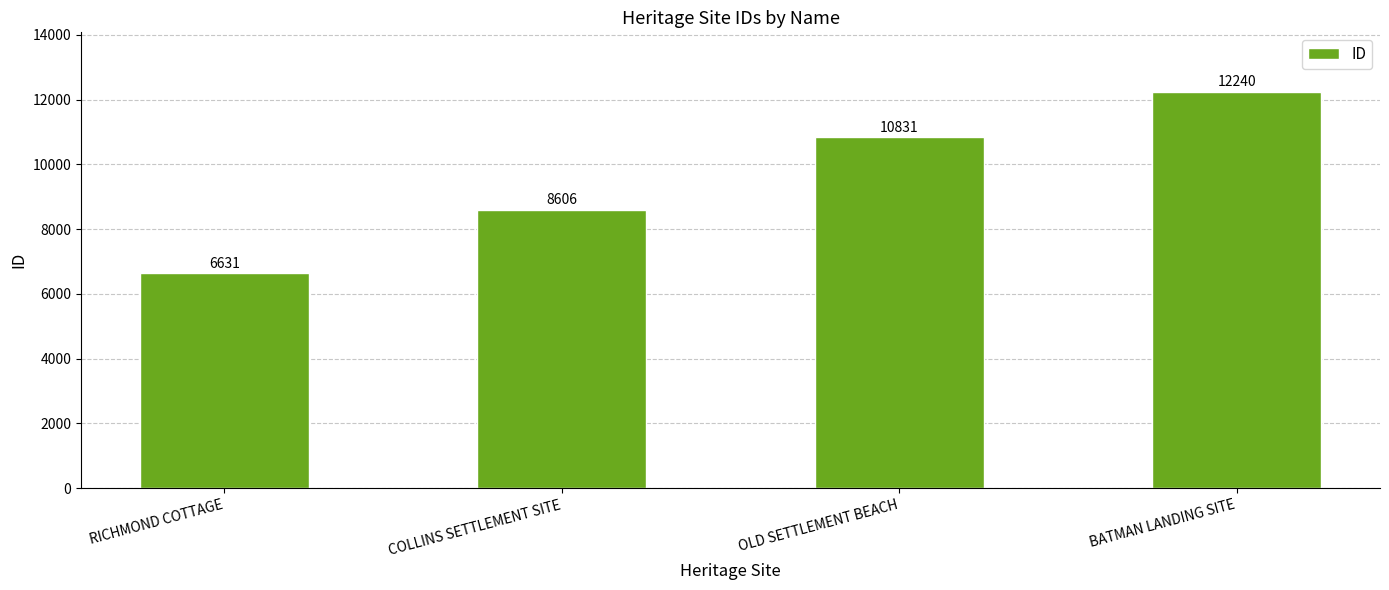

What is the change in value from OLD SETTLEMENT BEACH to BATMAN LANDING SITE?

+1409